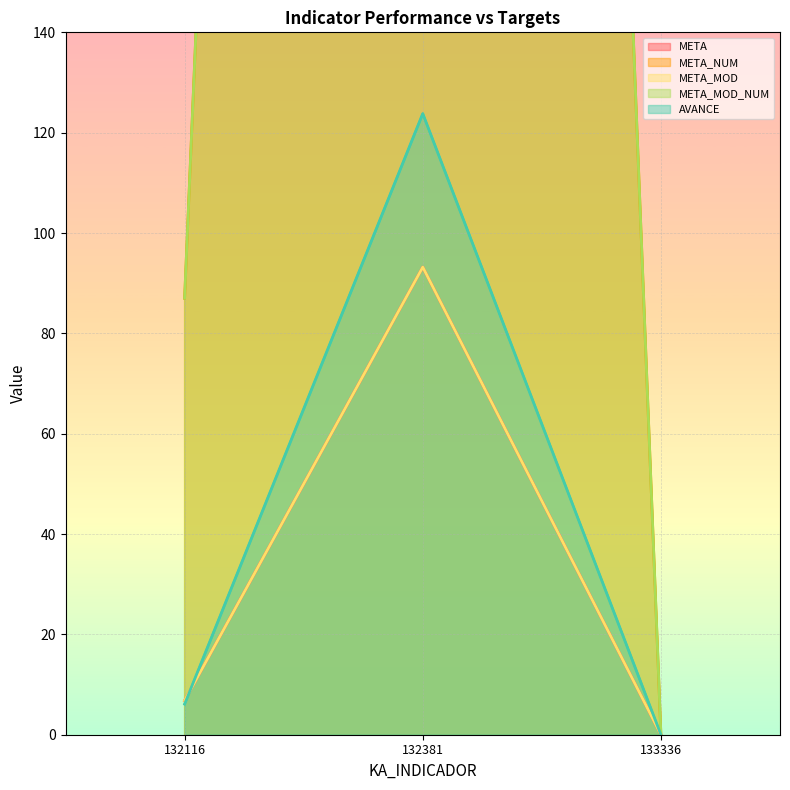

How many values in the META_NUM (line) series are below 87?

1